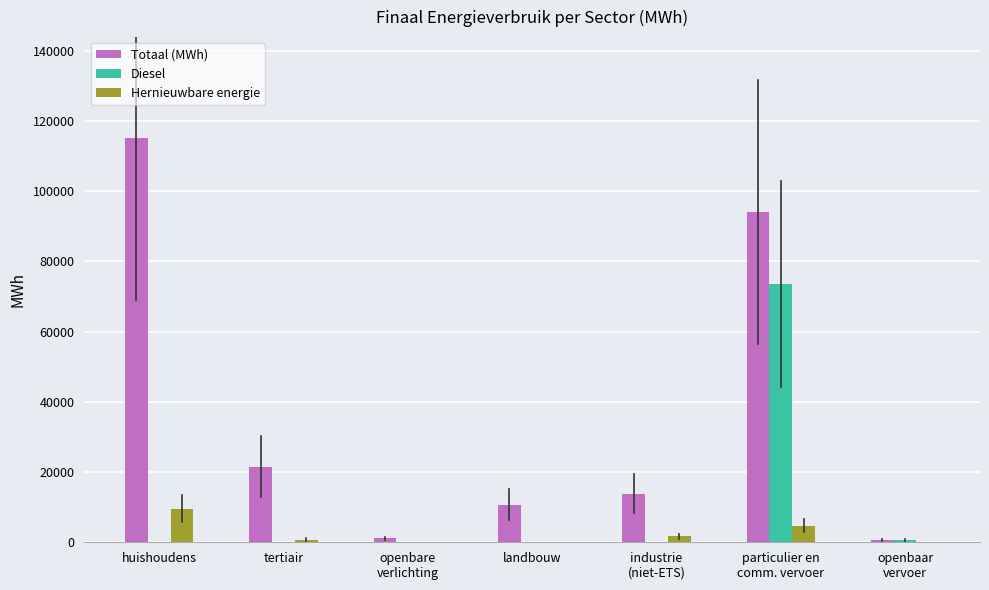

Is the value of Hernieuwbare energie at industrie
(niet-ETS) greater than the value of Diesel at landbouw?

Yes